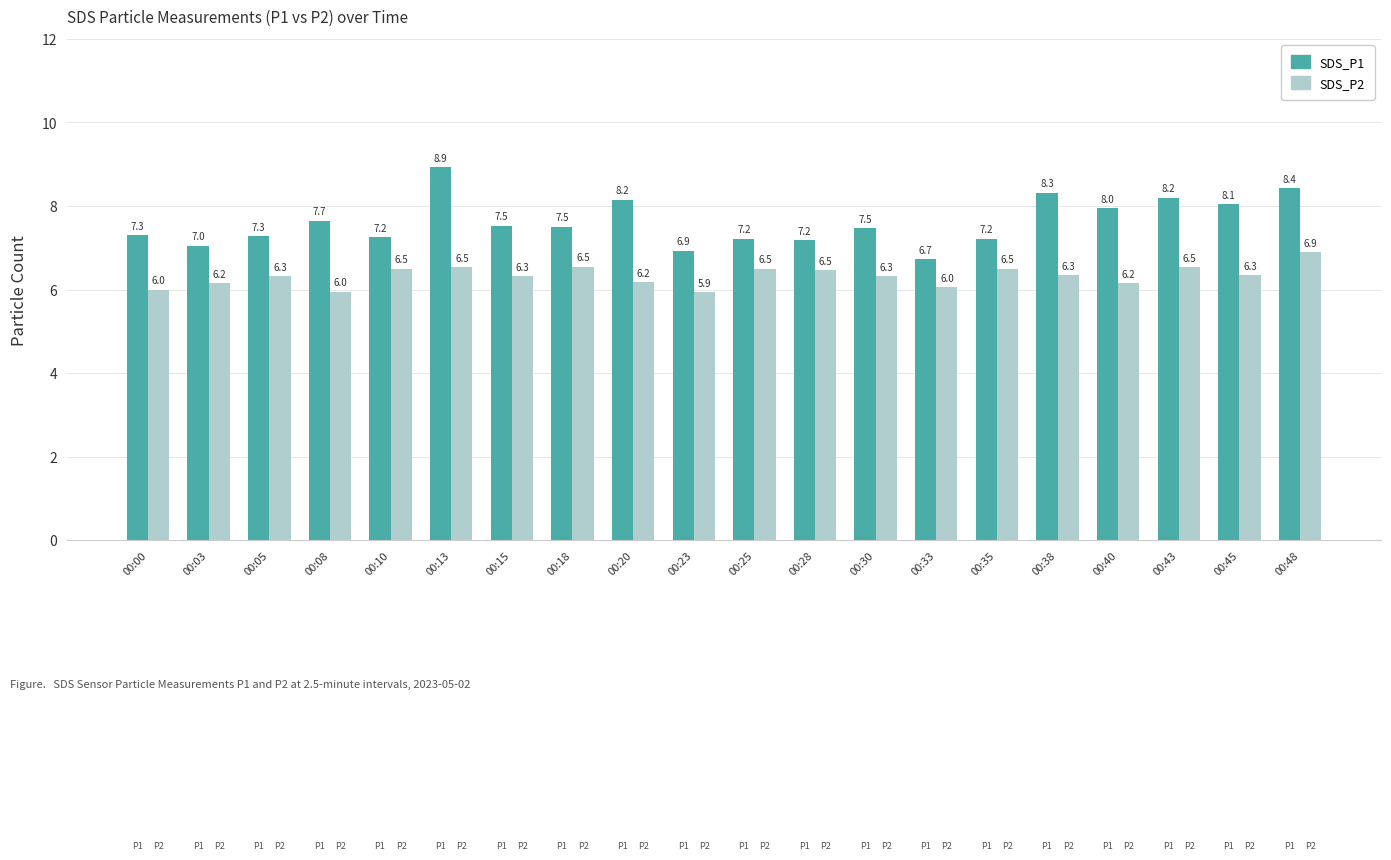

How many bars are there in each group?

2